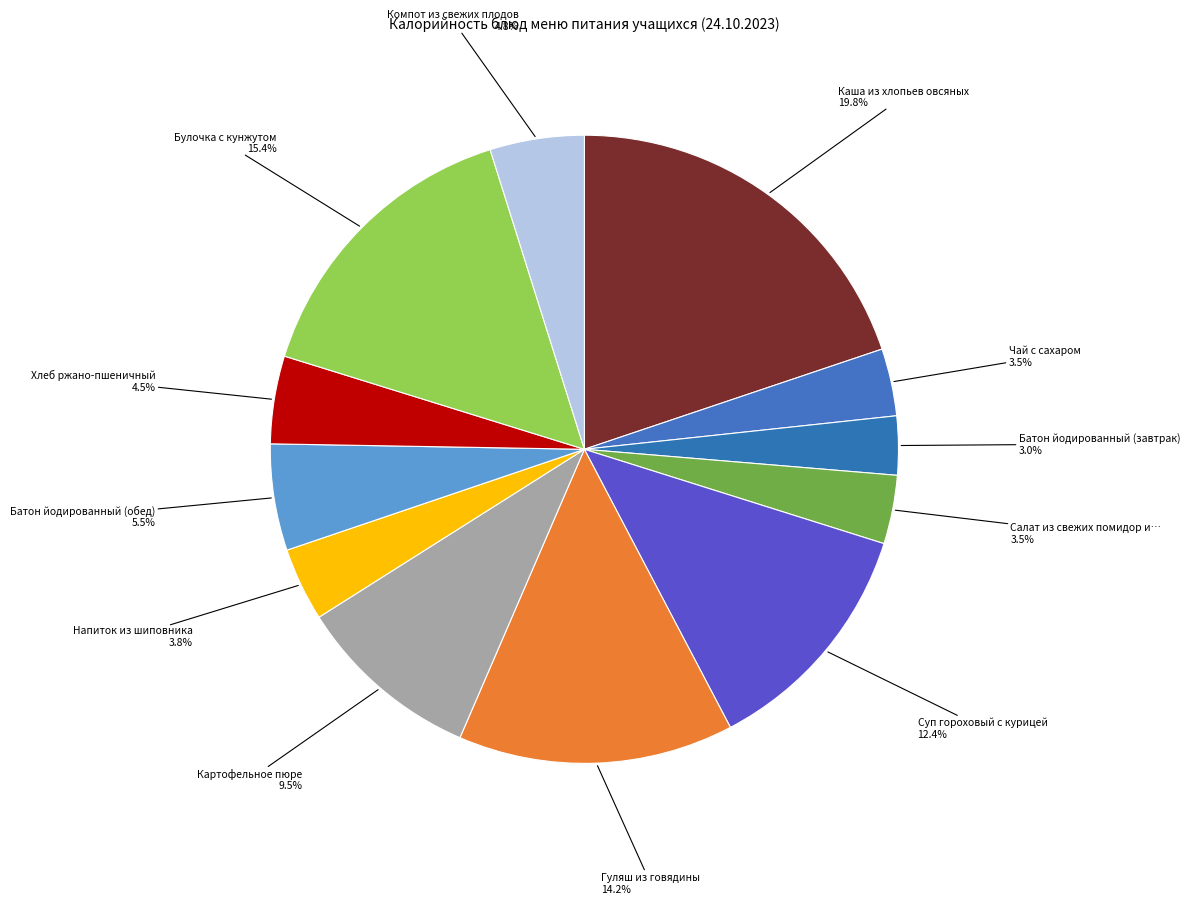

How many slices are in this pie chart?

12